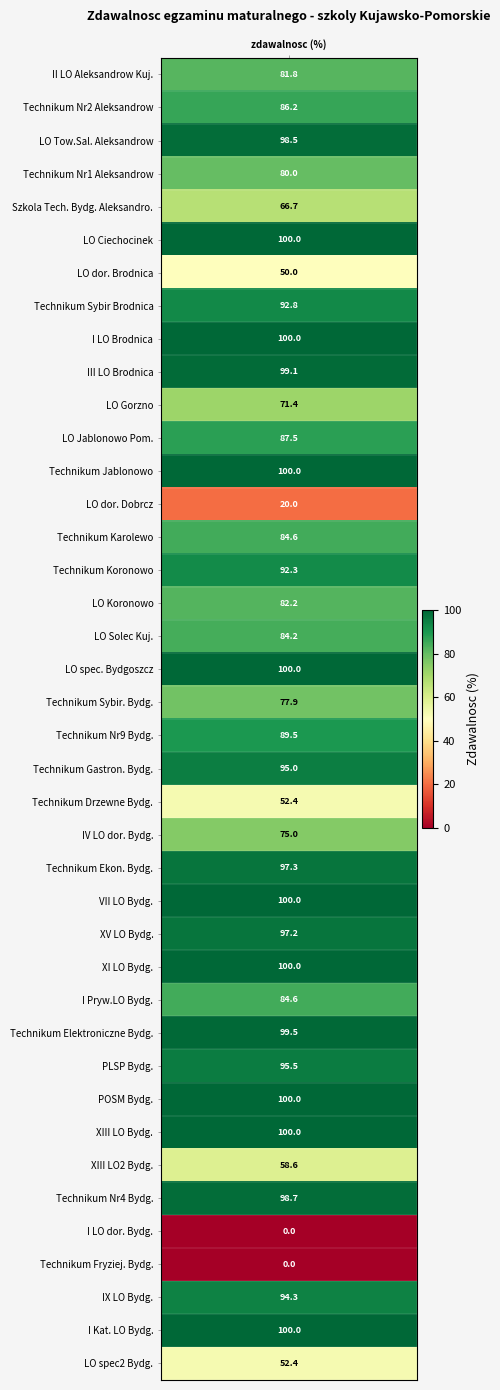

Is it true that the value at 22 is 72.1?

False